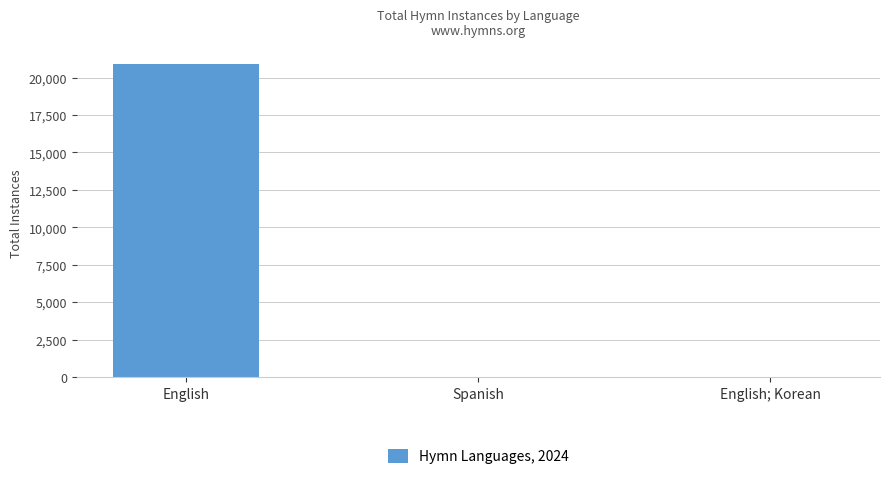

What is the average value?

6991